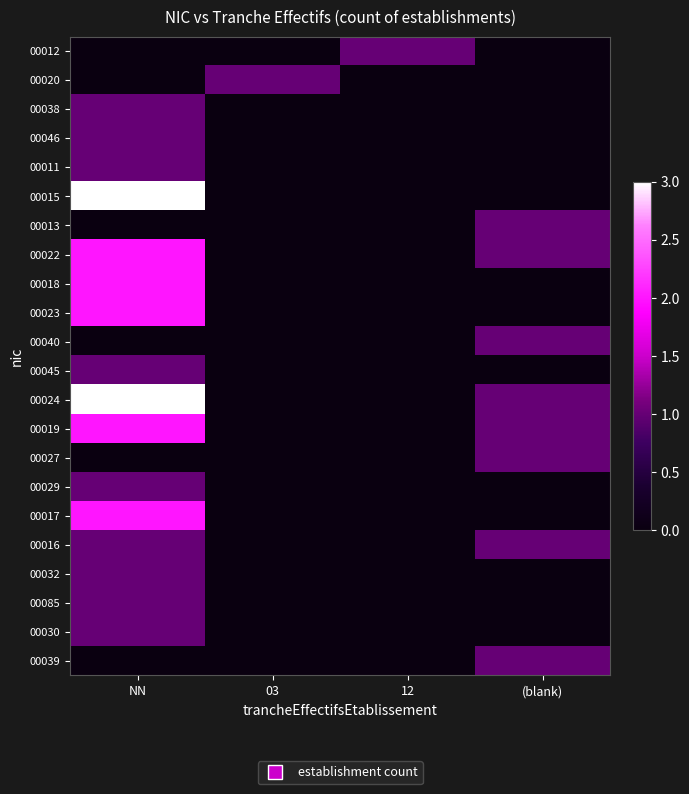

The value of 00012 at NN is 0. True or false?

True